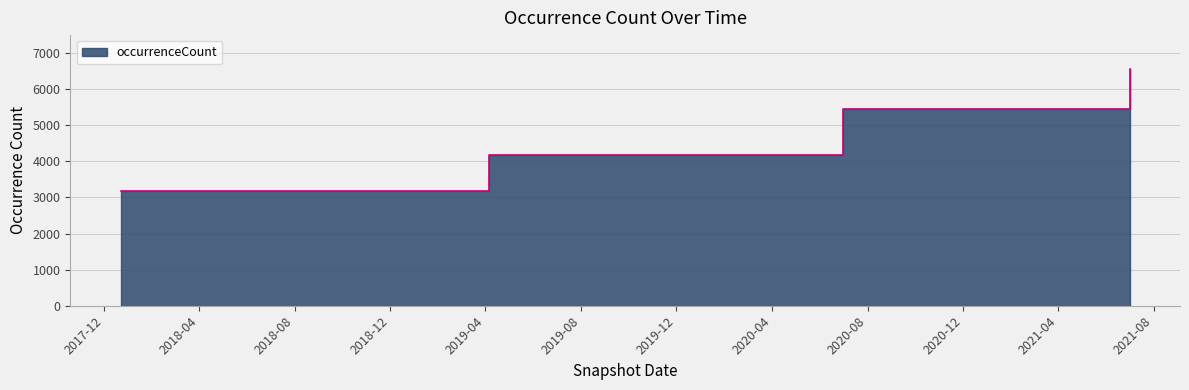

What is the difference between the maximum and minimum values?

3382